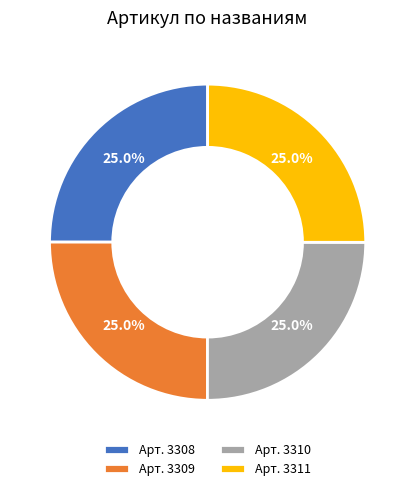

How many segments does this pie chart have?

4